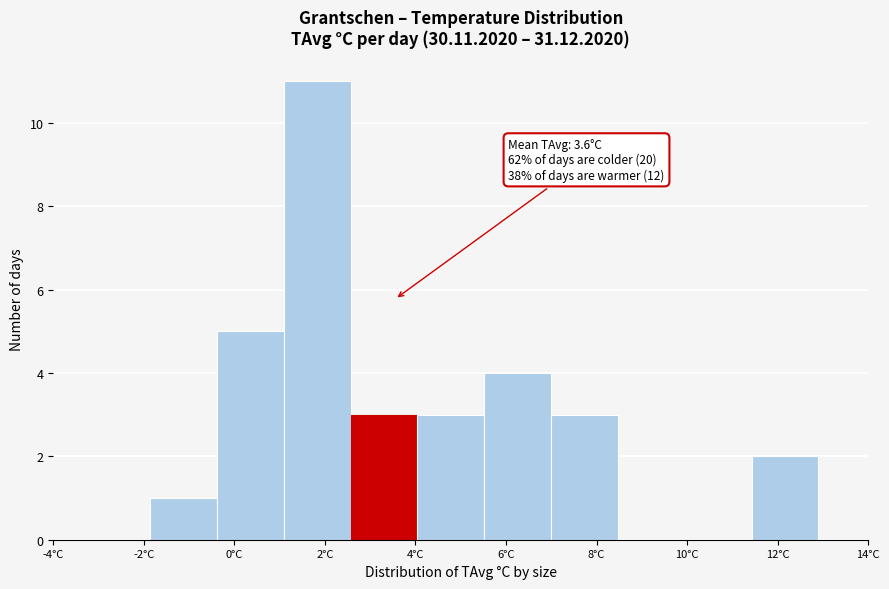

Over which range of the x-axis is the bar tallest?

1.0 to 2.6